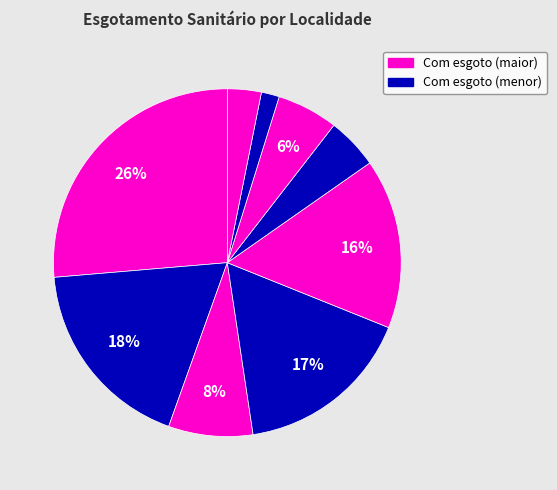

How many slices are in this pie chart?

9